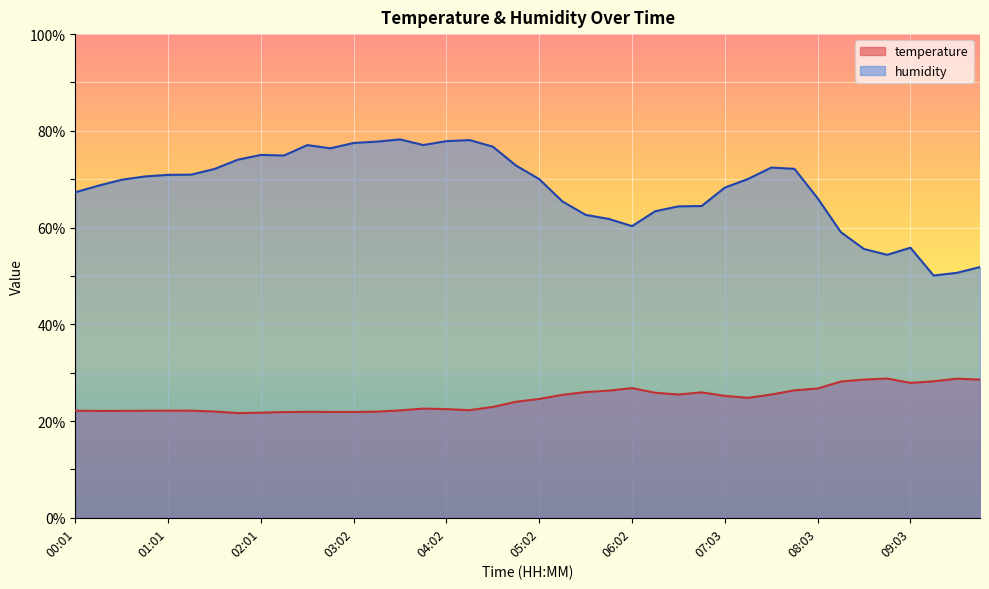

What is the label of the 25th point from the left?

06:02